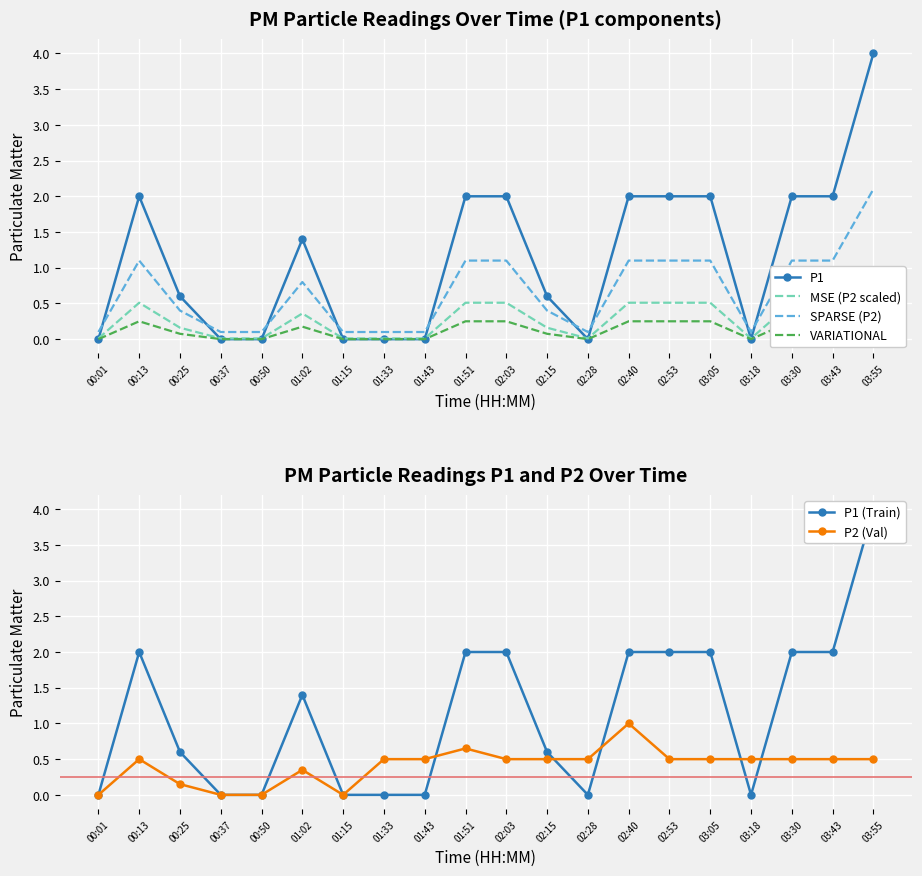

At how many categories does at least one series exceed 0?

20